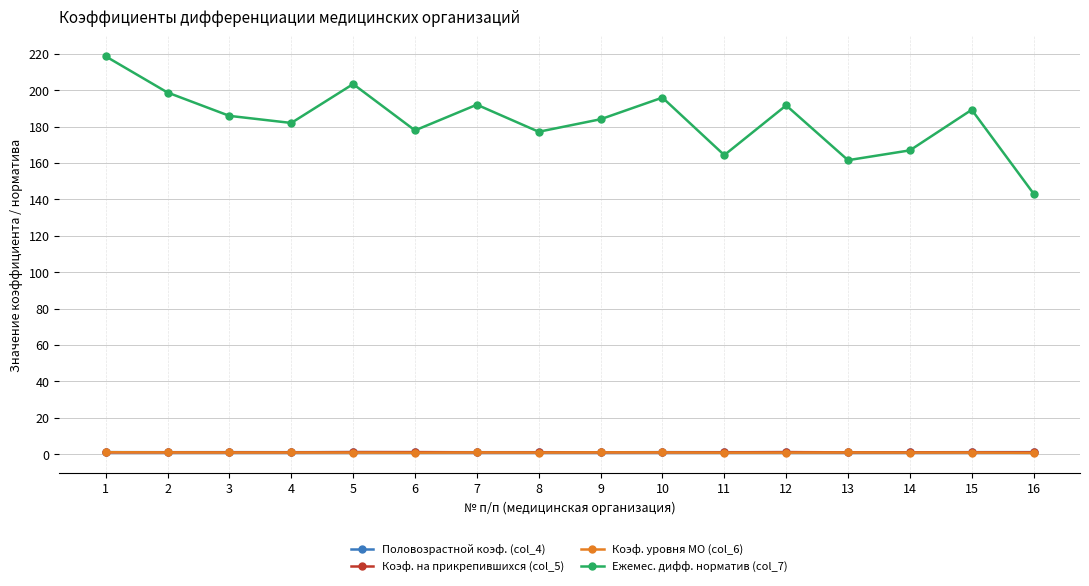

Which series has the largest range (max minus min)?

Ежемес. дифф. норматив (col_7)